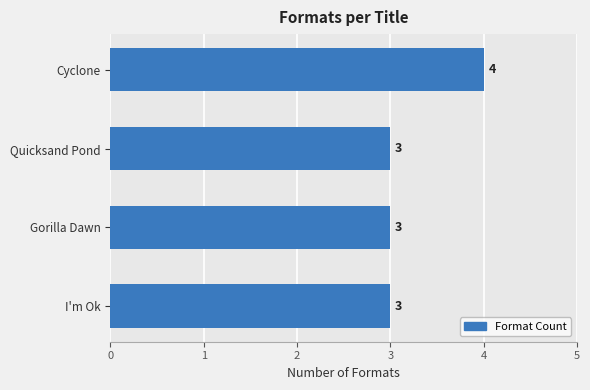

The value at Gorilla Dawn is 3. True or false?

True